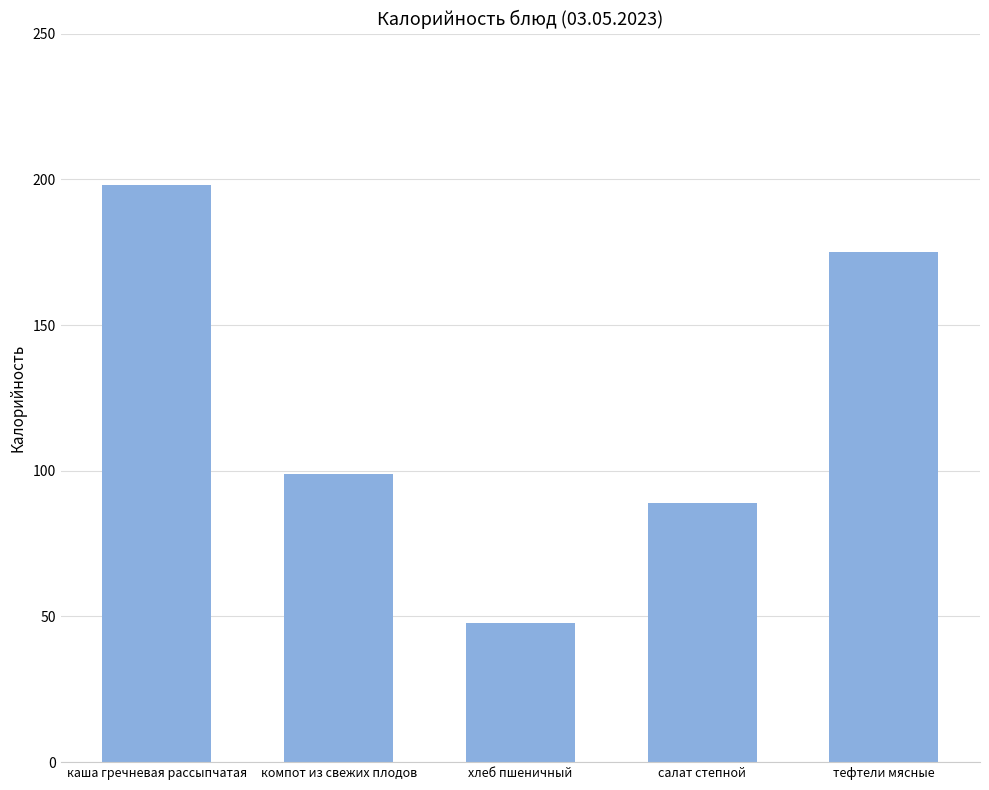

The chart shows a value of 56.9 at салат степной. True or false?

False